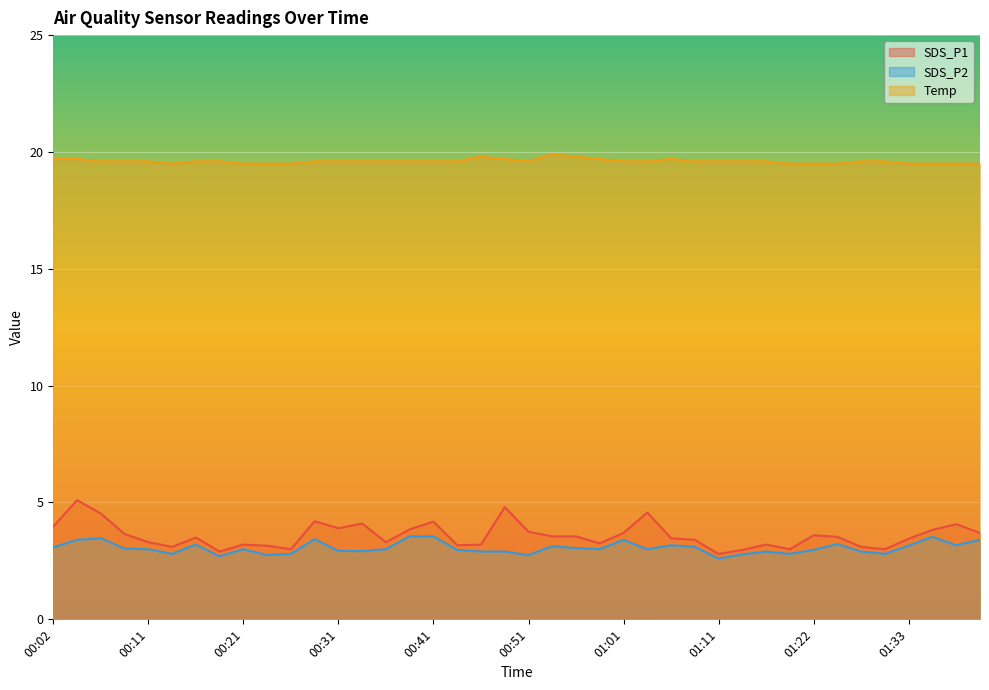

True or false: Temp and SDS_P1 cross at least once.

False